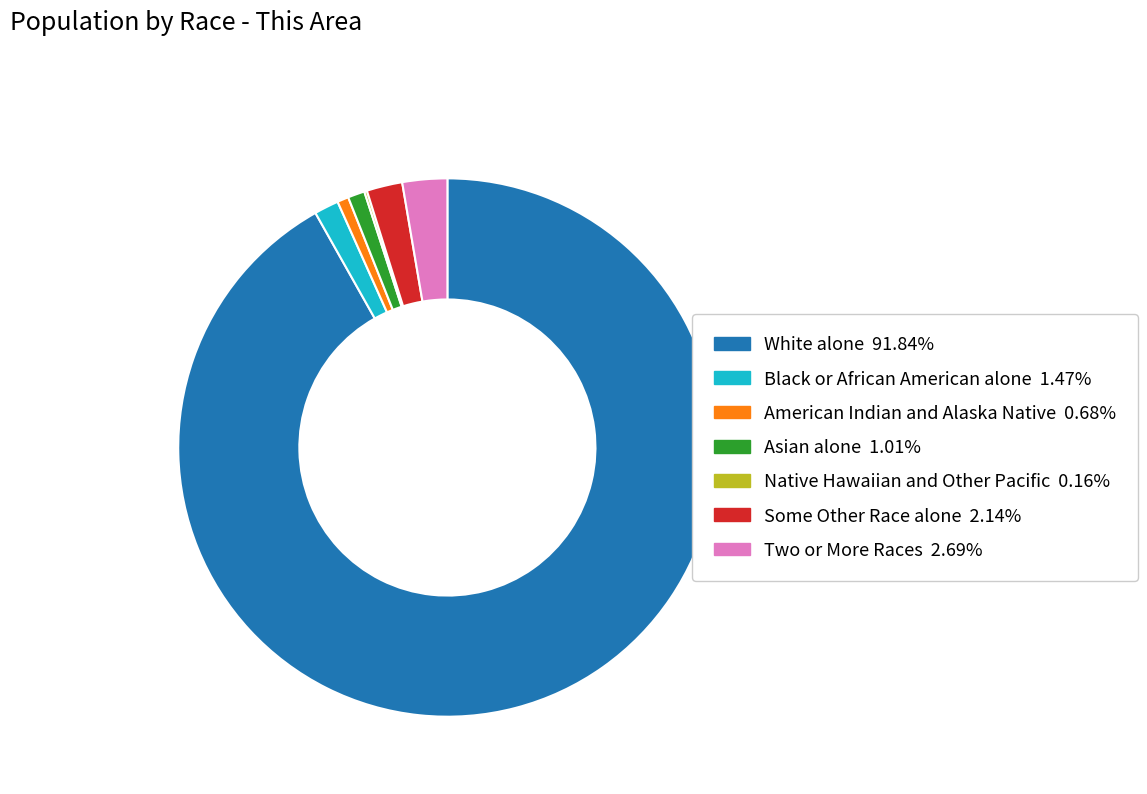

Which slice is the largest?

White alone